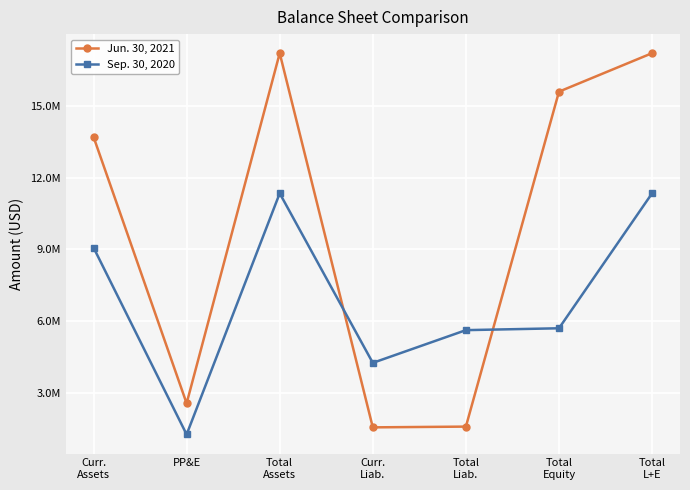

At which label does Jun. 30, 2021 first exceed 13696320?

Total
Assets